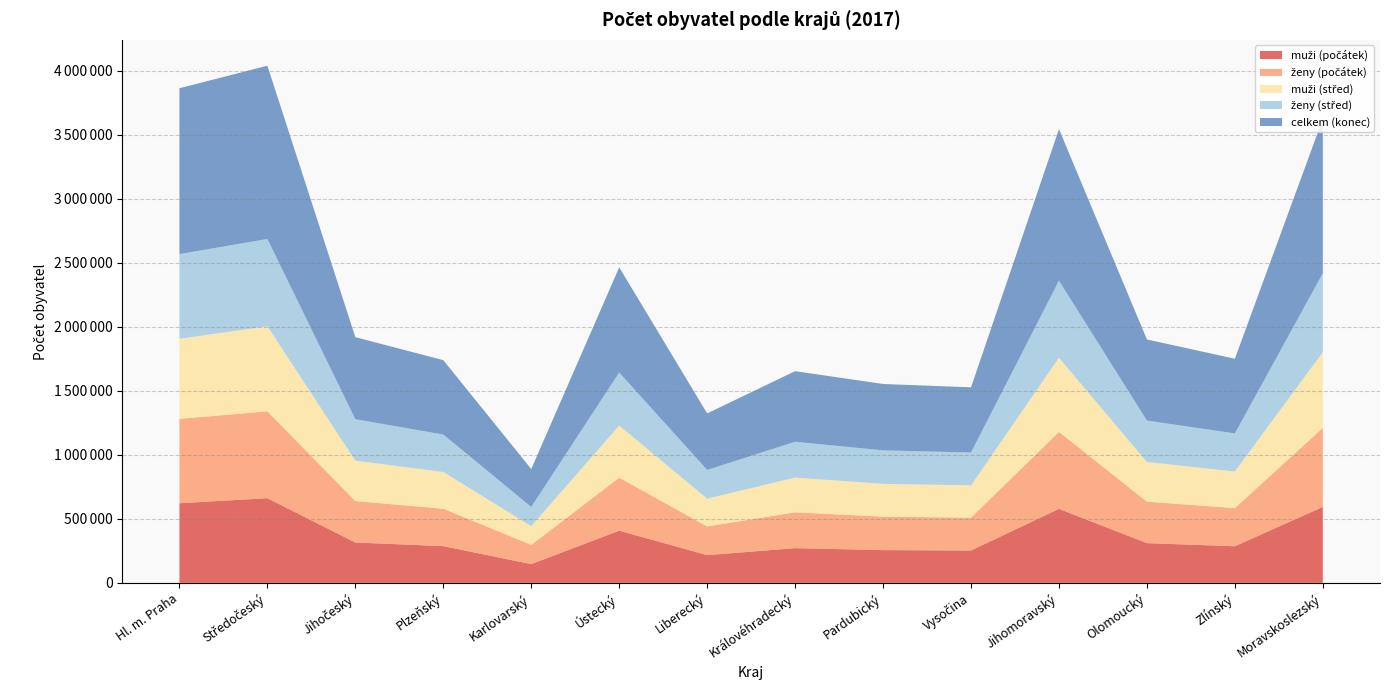

Reading left to right, list all the values displayed in this chart.

muži (počátek): 621565	660919	315113	286667	146487	407372	216556	270981	255691	252695	577723	309999	285855	593064
ženy (počátek): 658943	678063	323669	291962	150262	414005	224080	279823	261396	256257	601089	323926	297843	616815
muži (střed): 625058	664332	315356	286934	146227	407179	216822	271154	255898	252534	578722	309749	285637	591973
ženy (střed): 661496	681432	323824	292294	149879	413758	224112	279694	261345	256130	601755	323384	297402	615446
celkem (konec): 1294513	1352795	640196	580816	295686	821080	441300	551089	518337	508916	1183207	633178	583056	1205886